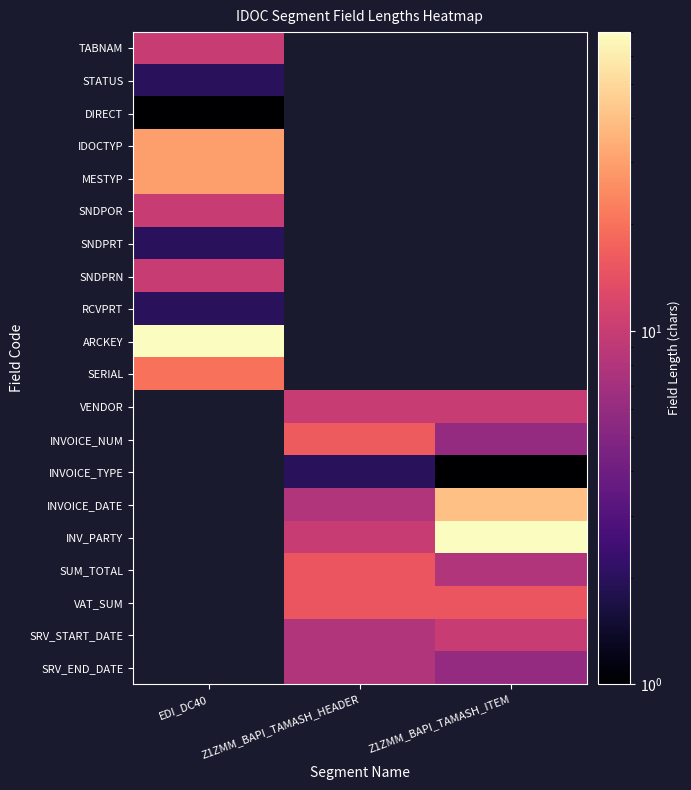

How many positive values does the RCVPRT series have?

1